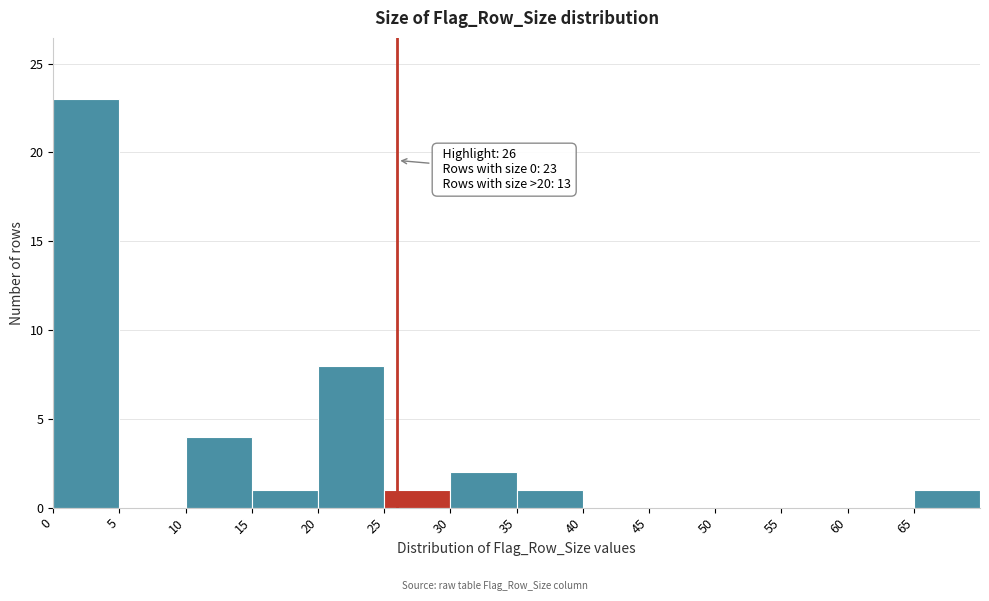

Over which range of the x-axis is the bar tallest?

0 to 5